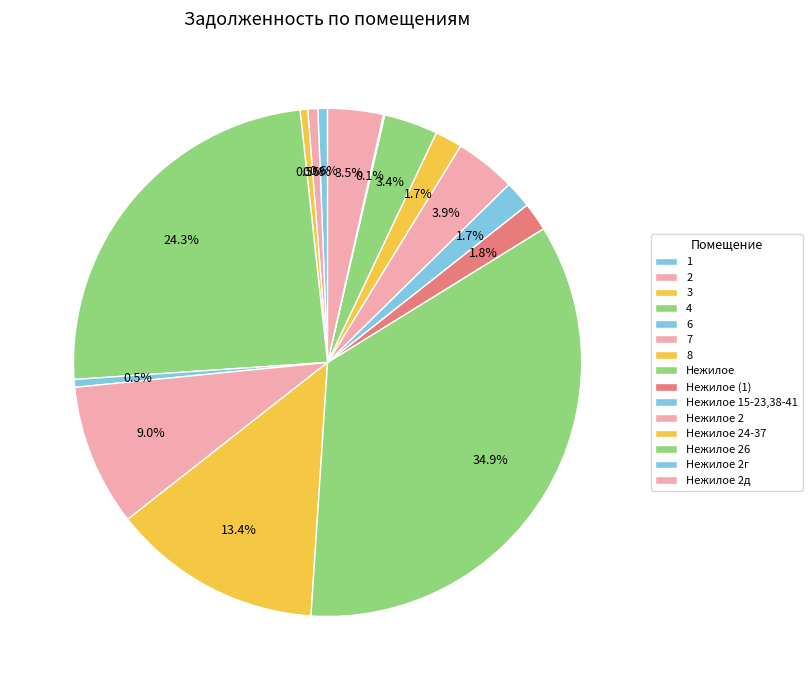

To the nearest percent, what portion does Нежилое 2 represent?

4%